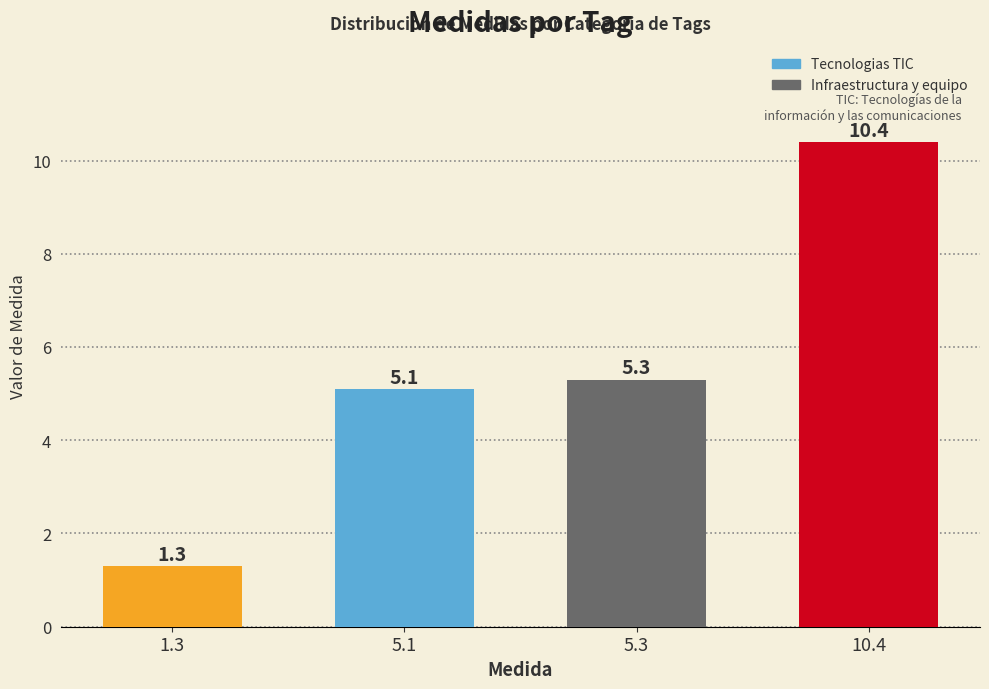

What position from the left is 10.4?

4